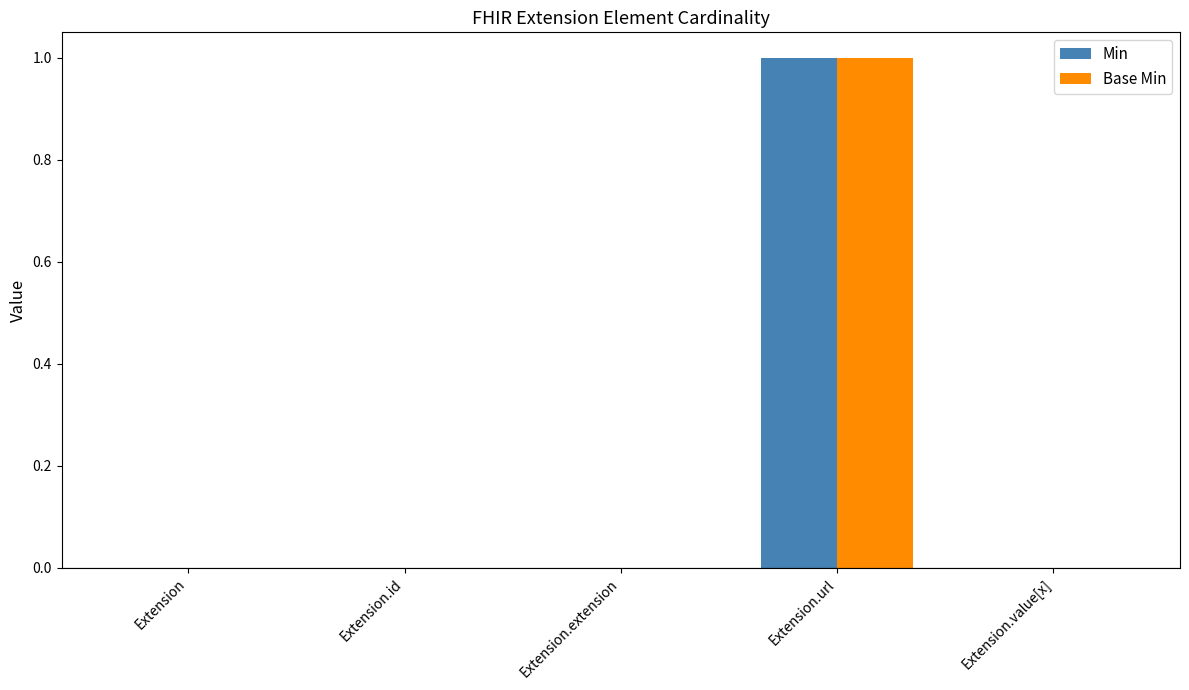

Is it true that Base Min equals -1 at Extension.value[x]?

False